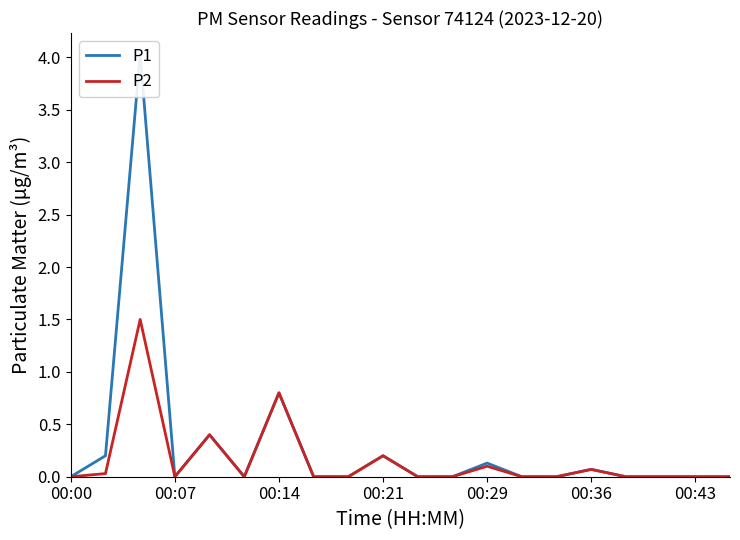

Reading left to right, extract all data points from this chart.

P1: 0.0	0.2	4.0	0.0	0.4	0.0	0.8	0.0	0.0	0.2	0.0	0.0	0.1	0.0	0.0	0.1	0.0	0.0	0.0	0.0
P2: 0.0	0.0	1.5	0.0	0.4	0.0	0.8	0.0	0.0	0.2	0.0	0.0	0.1	0.0	0.0	0.1	0.0	0.0	0.0	0.0